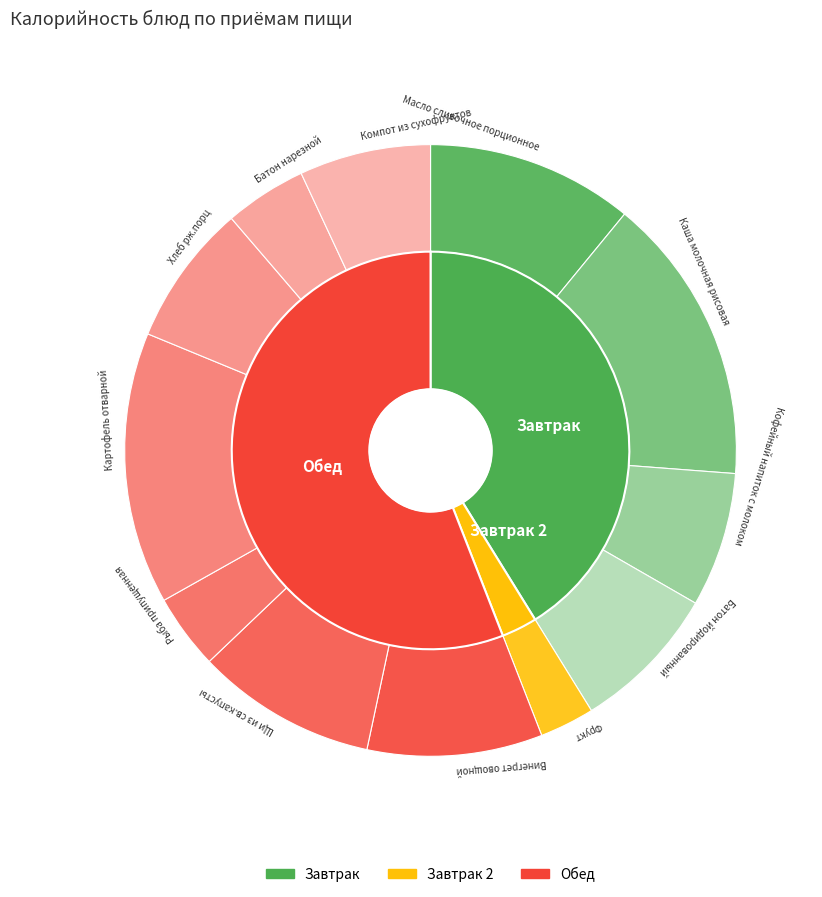

Count the number of slices in the pie.

12